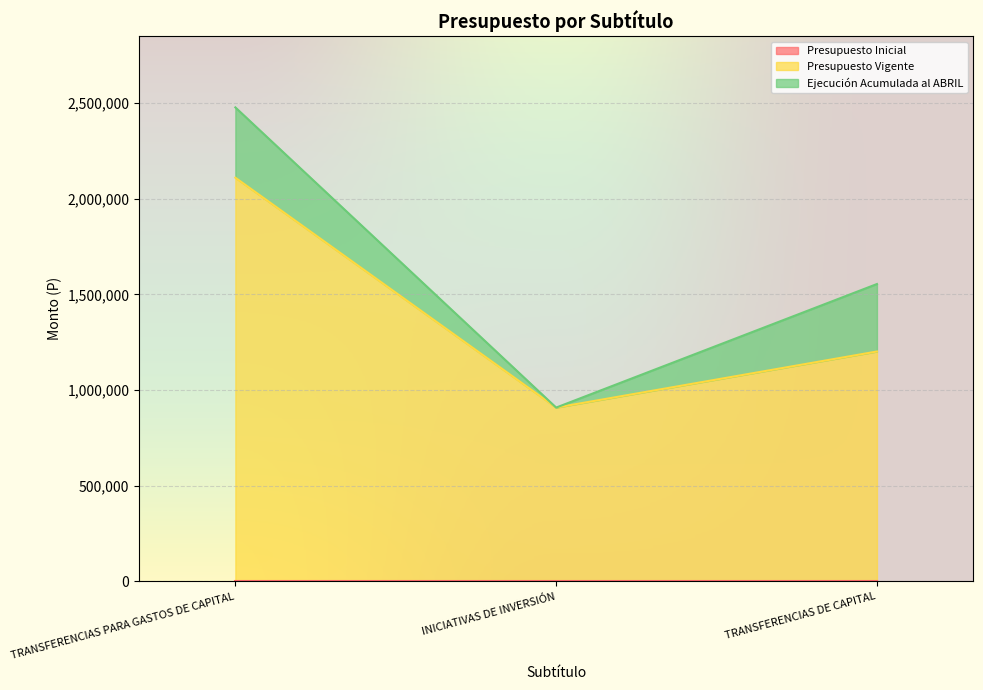

Does the chart display data point markers on the line(s)?

No